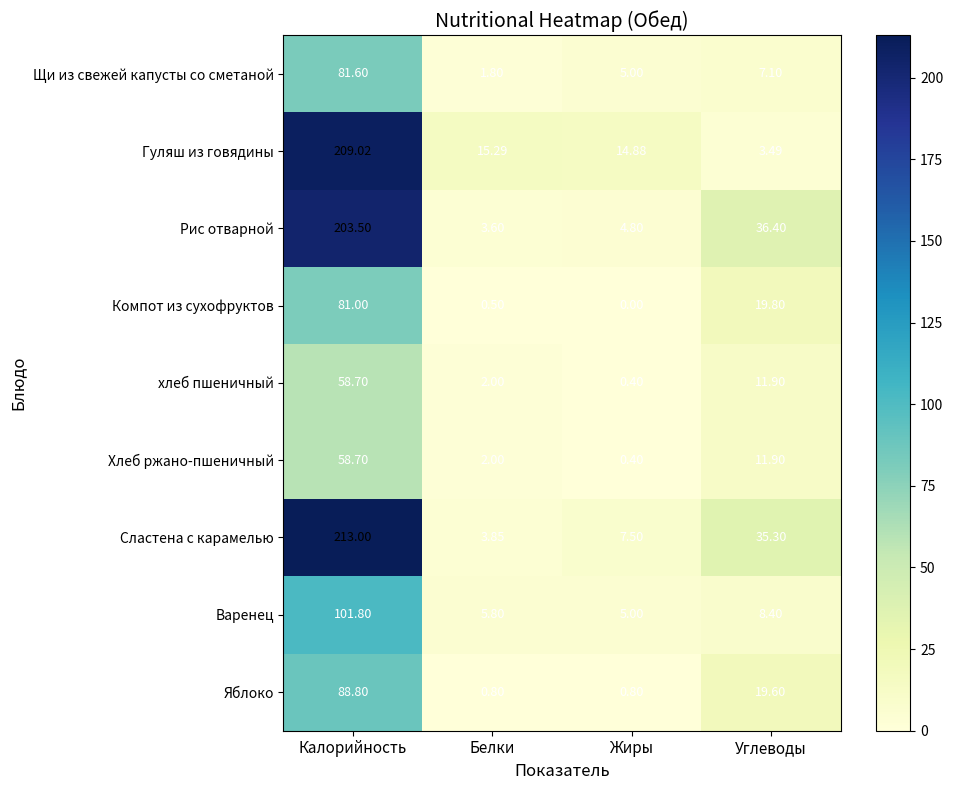

Where is Щи из свежей капусты со сметаной nearest to the value 41?

Углеводы